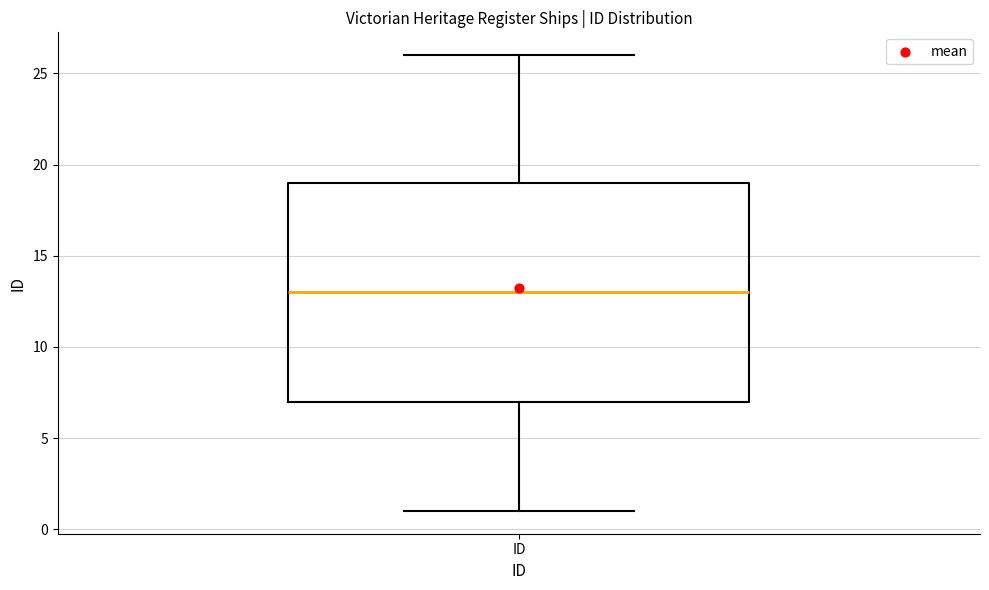

Transcribe this box plot: give where the median line is, the range the box spans, and where the two whiskers end, as read against the y-axis. The values are not printed on the chart, so give them approximately, as read against the axis.

median 13, box 7 to 19, whiskers 1 to 26